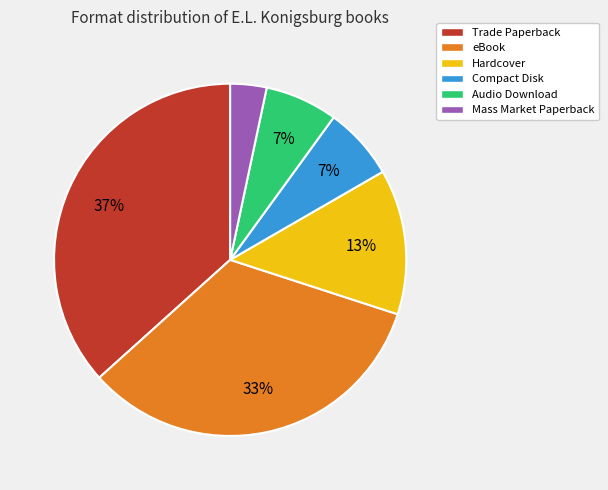

To the nearest percent, what percentage of the pie is Audio Download?

7%